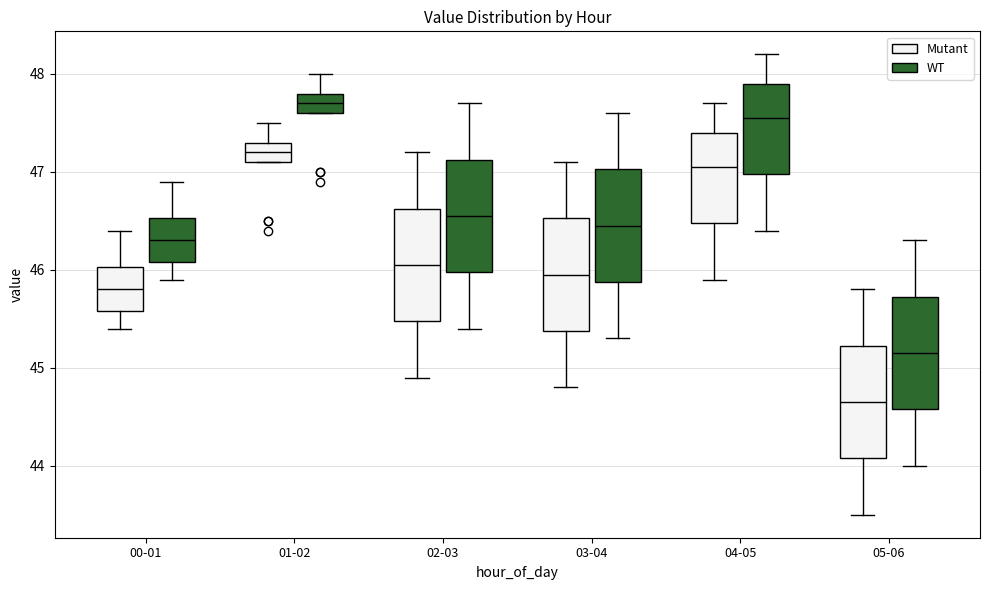

Reading left to right, read every box against the y-axis: the position of its median line, the range the box covers, and the ends of its whiskers. The values are not printed on the chart, so give them approximately, as read against the axis.

00-01 (Mutant): median 45.8, box 45.6 to 46.0, whiskers 45.4 to 46.4
00-01 (WT): median 46.3, box 46.1 to 46.5, whiskers 45.9 to 46.9
01-02 (Mutant): median 47.2, box 47.1 to 47.3, whiskers 47.1 to 47.5
01-02 (WT): median 47.7, box 47.6 to 47.8, whiskers 47.6 to 48.0
02-03 (Mutant): median 46.1, box 45.5 to 46.6, whiskers 44.9 to 47.2
02-03 (WT): median 46.6, box 46.0 to 47.1, whiskers 45.4 to 47.7
03-04 (Mutant): median 46.0, box 45.4 to 46.5, whiskers 44.8 to 47.1
03-04 (WT): median 46.5, box 45.9 to 47.0, whiskers 45.3 to 47.6
04-05 (Mutant): median 47.1, box 46.5 to 47.4, whiskers 45.9 to 47.7
04-05 (WT): median 47.6, box 47.0 to 47.9, whiskers 46.4 to 48.2
05-06 (Mutant): median 44.7, box 44.1 to 45.2, whiskers 43.5 to 45.8
05-06 (WT): median 45.2, box 44.6 to 45.7, whiskers 44.0 to 46.3